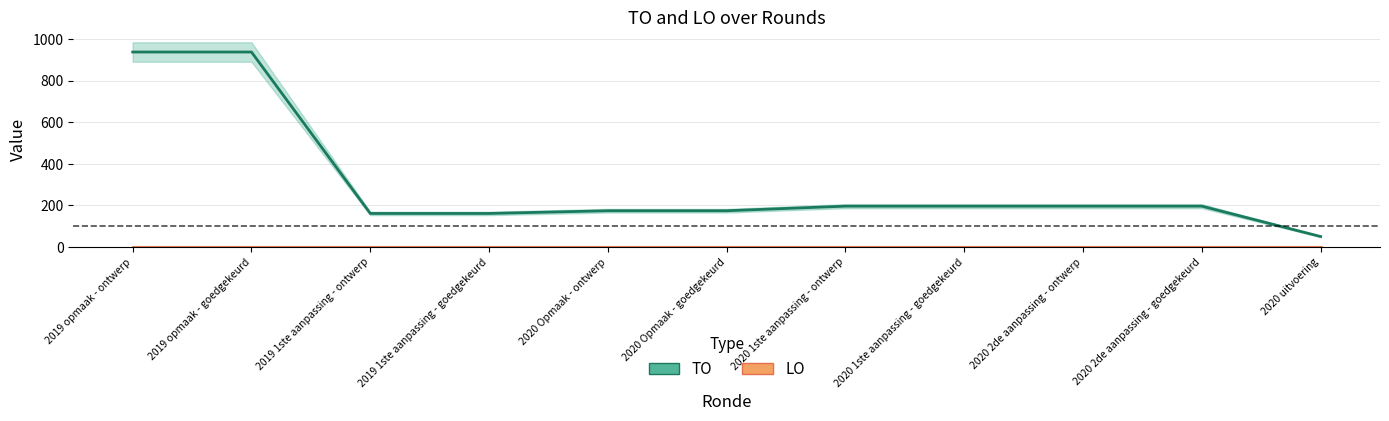

Which series has the widest spread of values?

TO